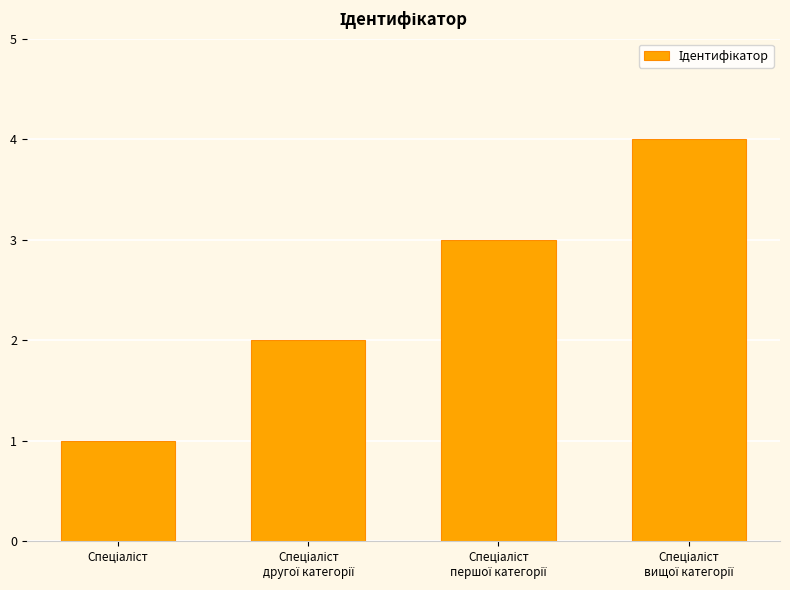

What is the difference between the maximum and minimum values?

3